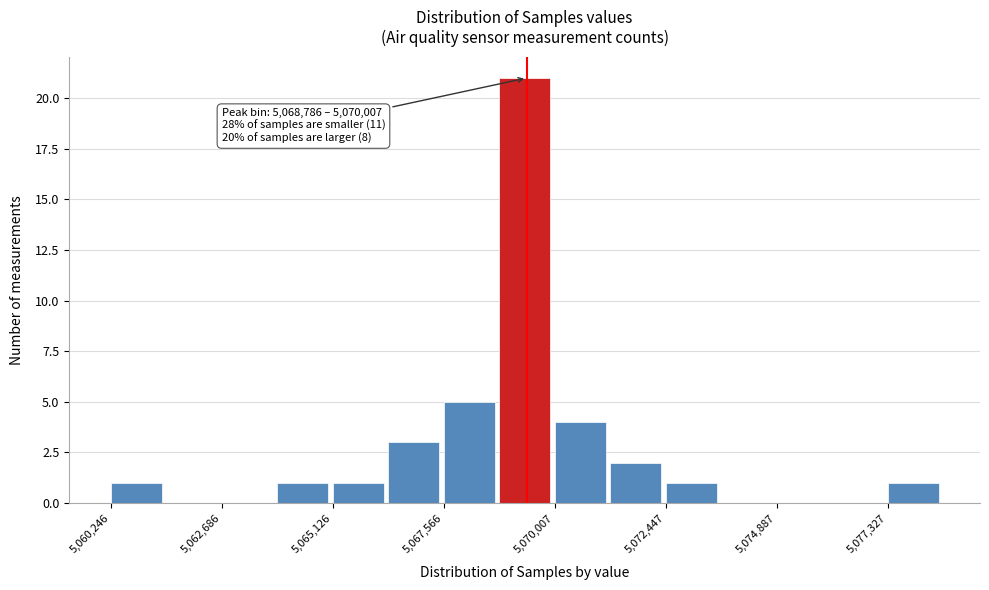

Around what value on the x-axis is the tallest bar? Give the approximate position of its centre, as read against the axis.

5069500